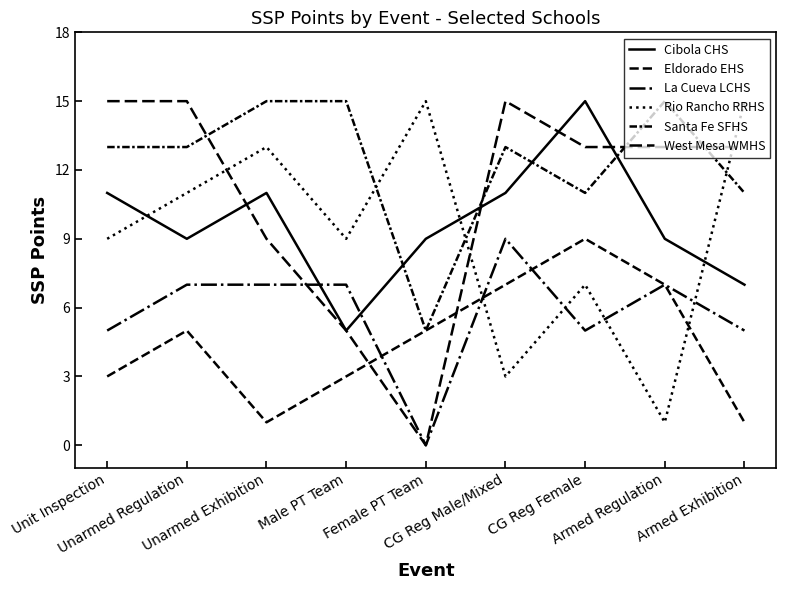

How many lines are shown in the chart?

6